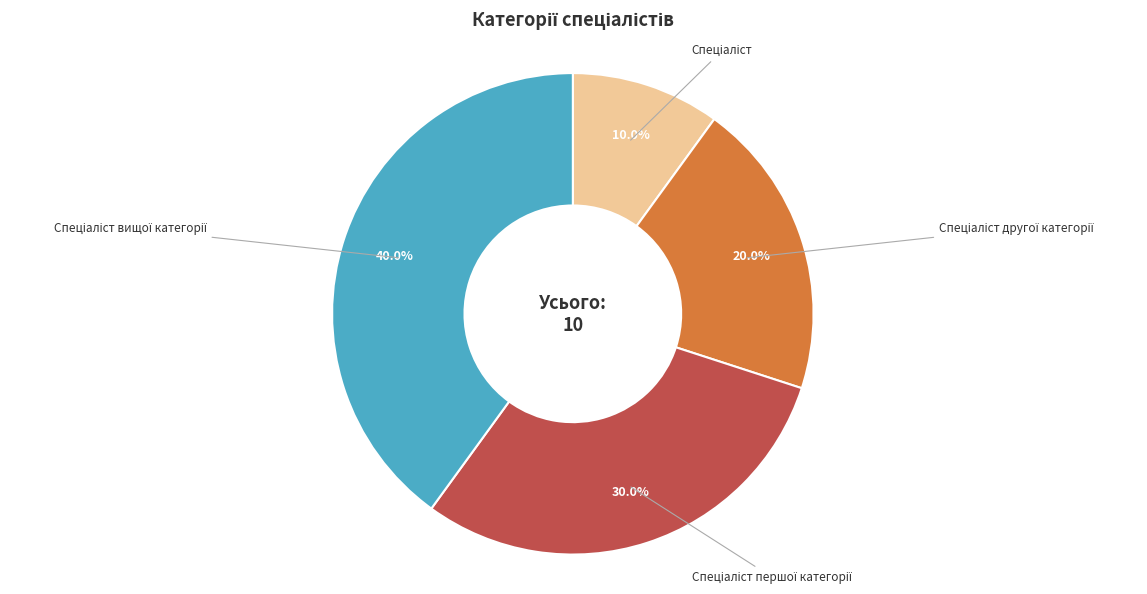

Is there a majority slice in this chart?

No